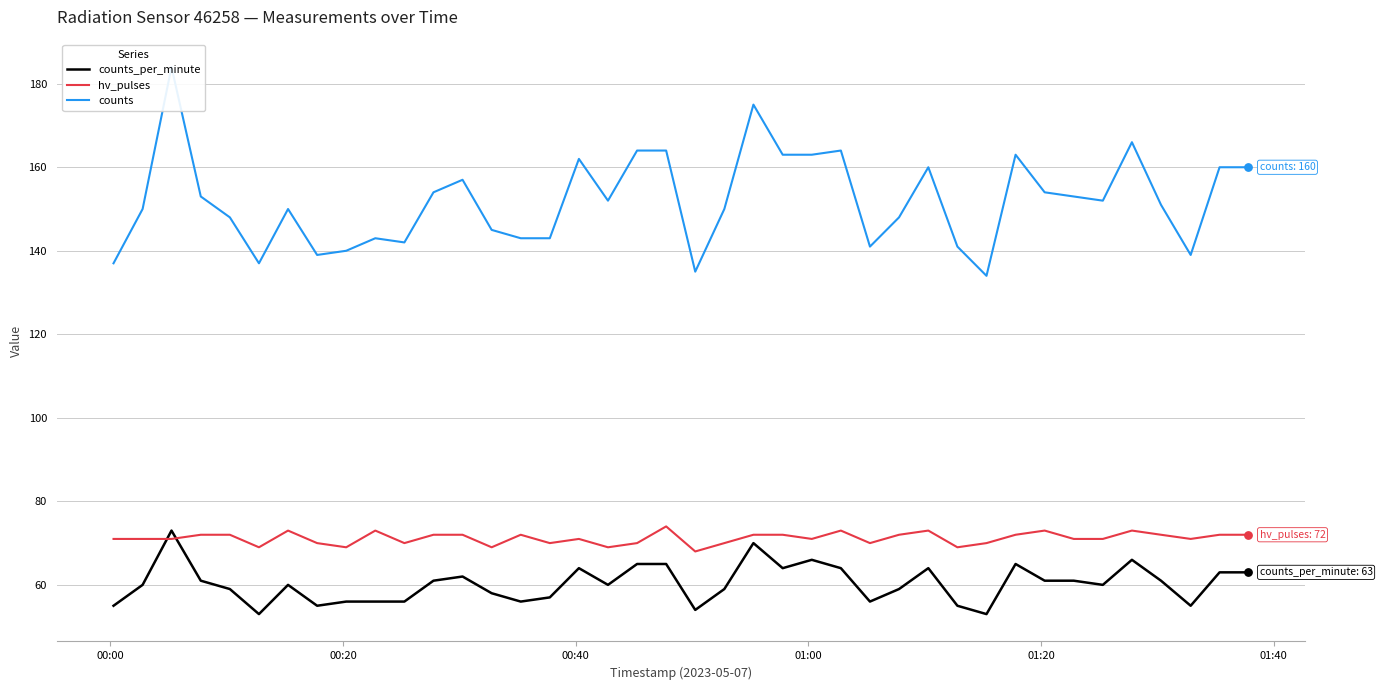

Which series reaches the maximum Y coordinate?

counts